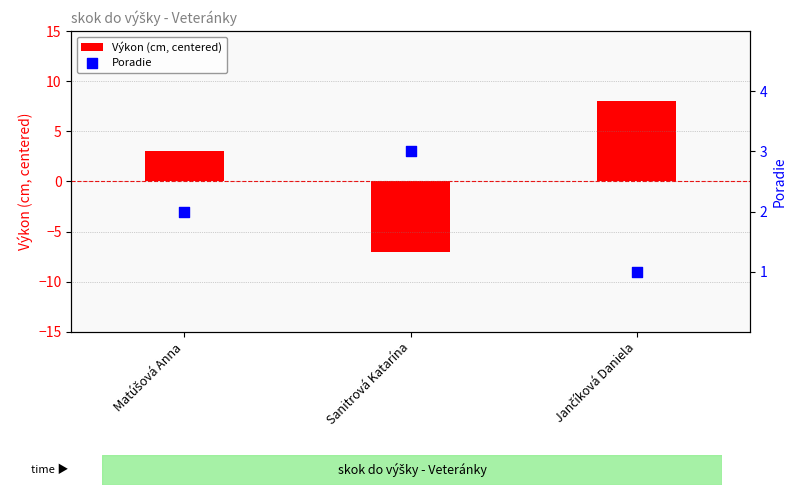

What is the total value across all series at Sanitrová Katarína?

-4